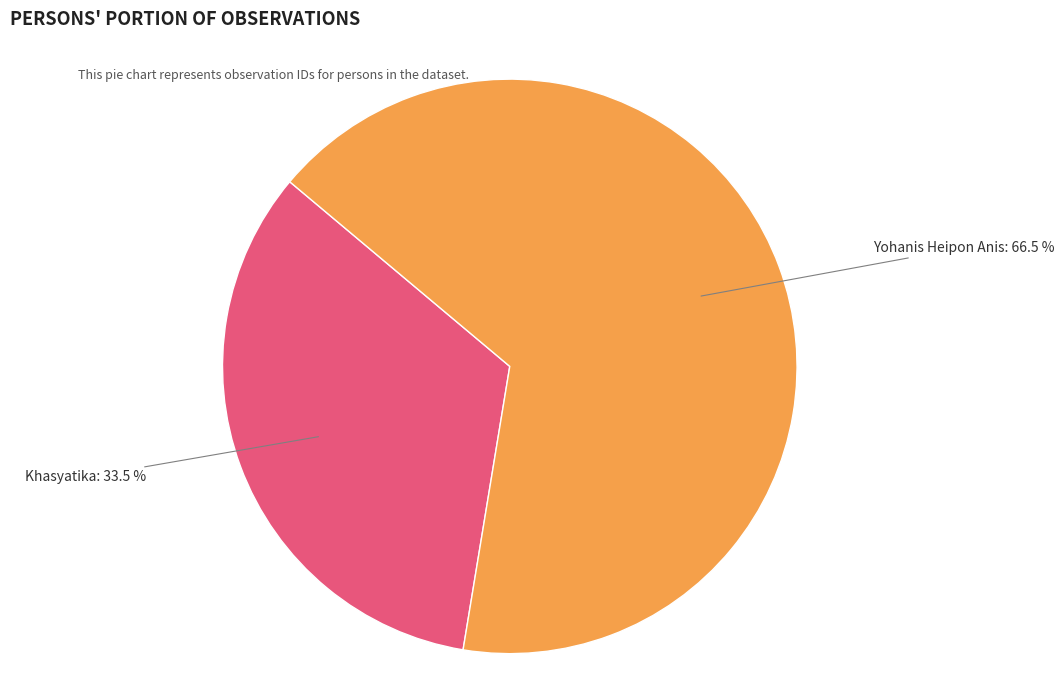

To the nearest percent, what is the average slice percentage?

50%